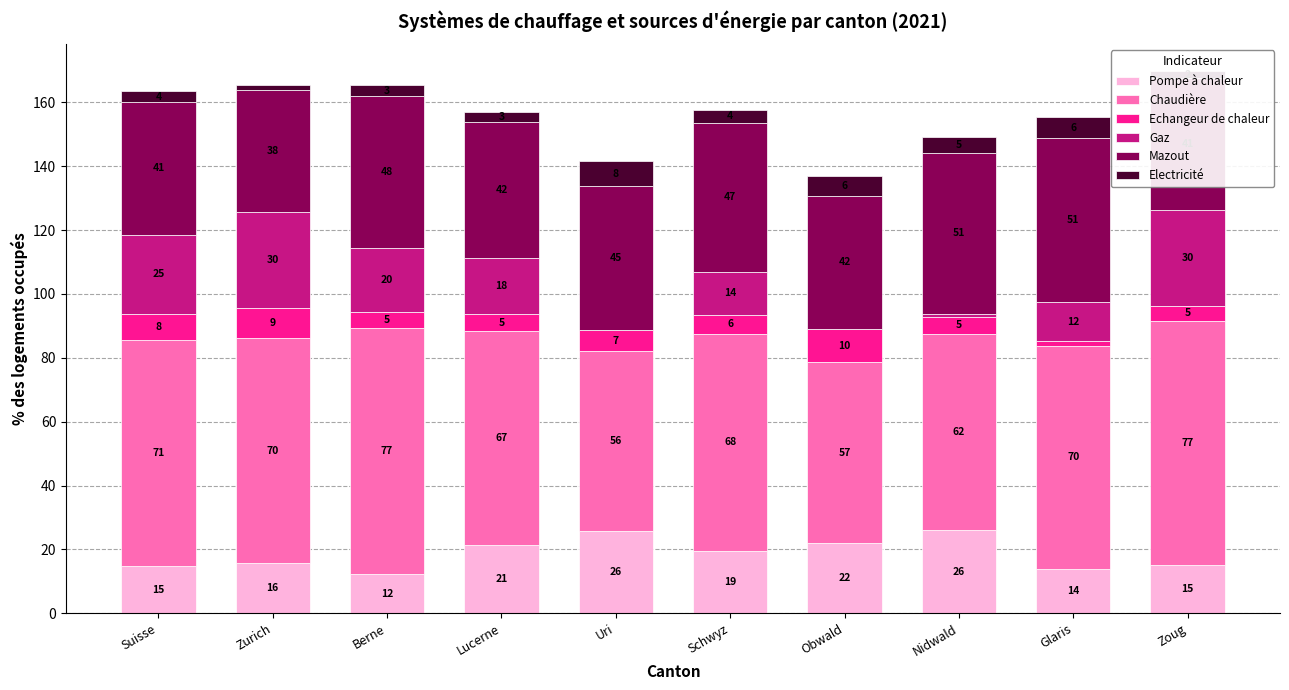

What are all the series names shown in the legend?

Pompe à chaleur, Chaudière, Echangeur de chaleur, Gaz, Mazout, Electricité